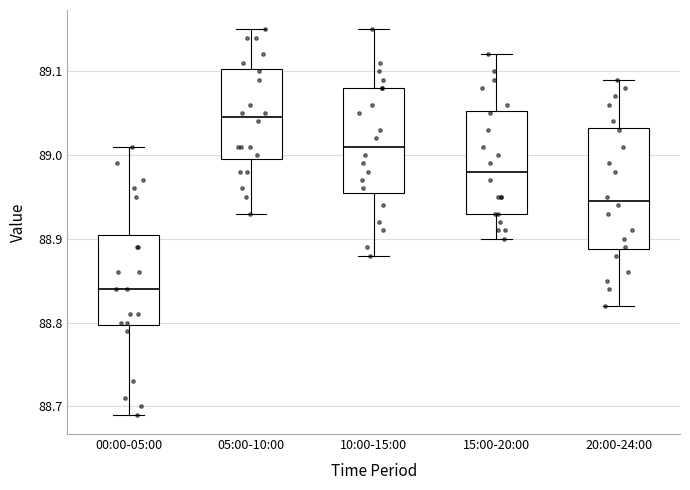

Reading left to right, read every box against the y-axis: the position of its median line, the range the box covers, and the ends of its whiskers. The values are not printed on the chart, so give them approximately, as read against the axis.

00:00-05:00: median 88.84, box 88.80 to 88.91, whiskers 88.69 to 89.01
05:00-10:00: median 89.05, box 89.00 to 89.10, whiskers 88.93 to 89.15
10:00-15:00: median 89.01, box 88.96 to 89.08, whiskers 88.88 to 89.15
15:00-20:00: median 88.98, box 88.93 to 89.05, whiskers 88.90 to 89.12
20:00-24:00: median 88.95, box 88.89 to 89.03, whiskers 88.82 to 89.09